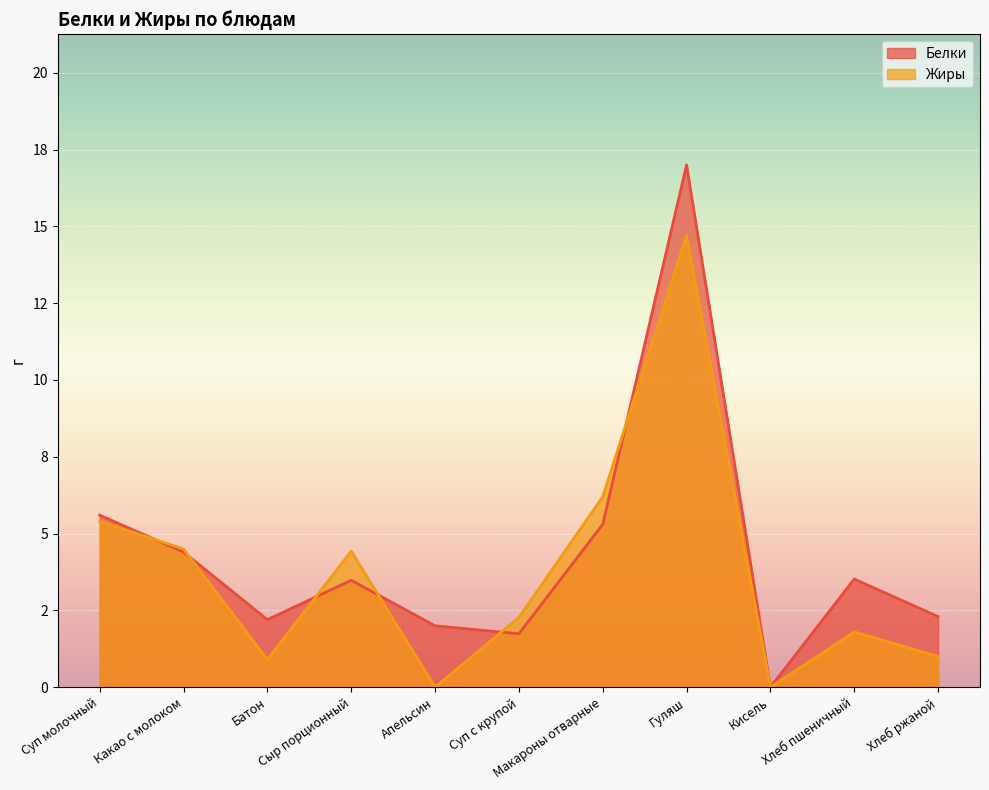

What is the total value across all series at Батон?

3.1